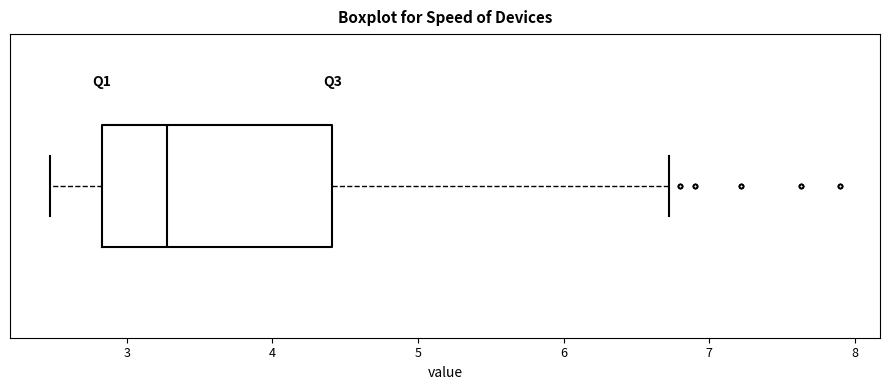

Where does the left whisker of the box end on the x-axis? The values are not printed on the chart, so give them approximately, as read against the axis.

2.5